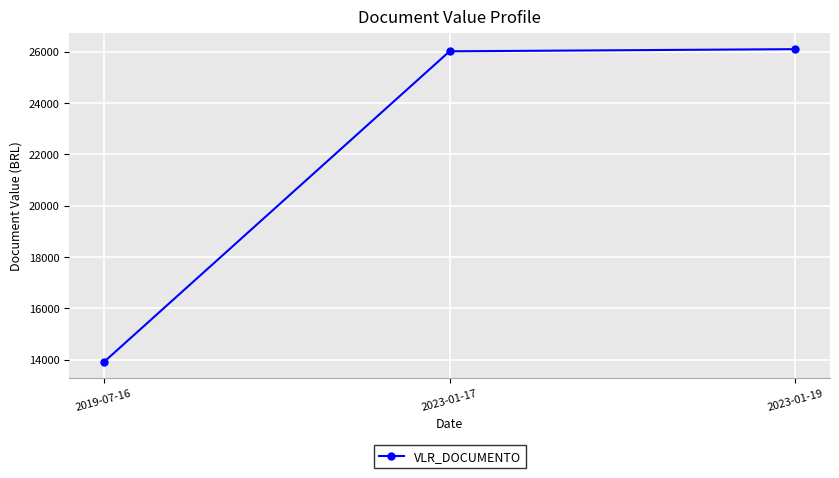

What is the change in value from 2019-07-16 to 2023-01-17?

+12116